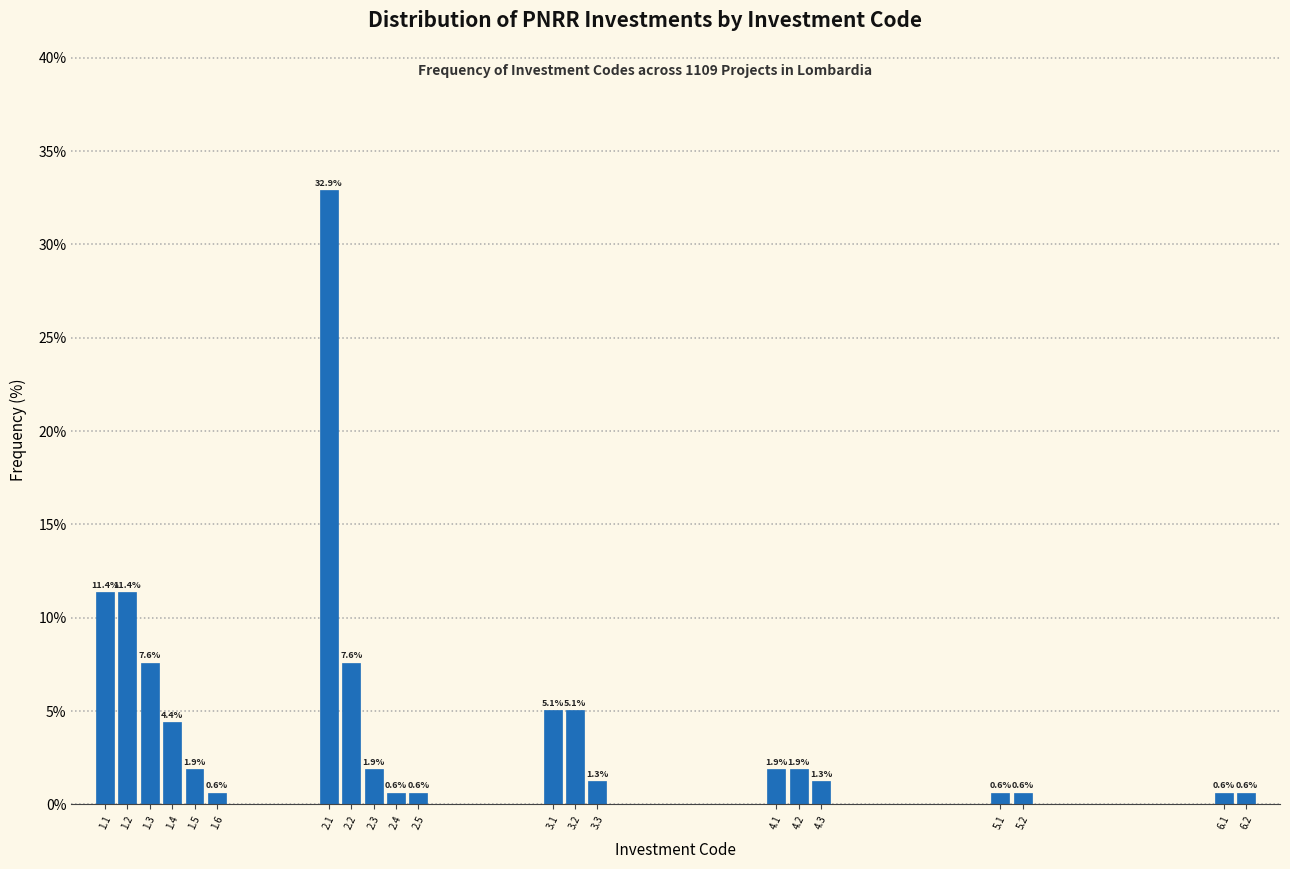

Reading right to left, extract all data points from this chart.

0.6	0.6	0.6	0.6	1.3	1.9	1.9	1.3	5.1	5.1	0.6	0.6	1.9	7.6	32.9	0.6	1.9	4.4	7.6	11.4	11.4